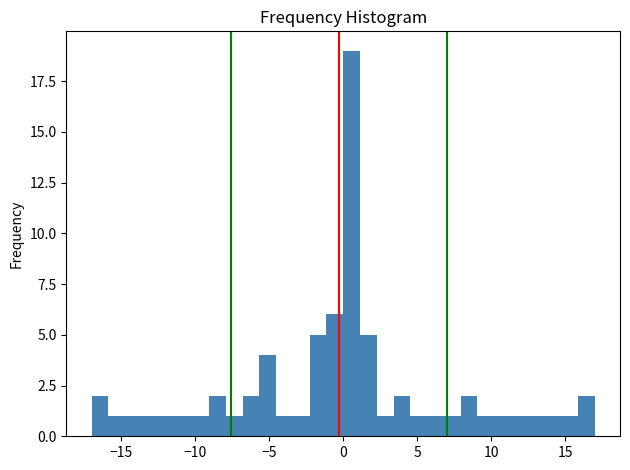

Around what value on the x-axis is the tallest bar? Give the approximate position of its centre, as read against the axis.

0.5